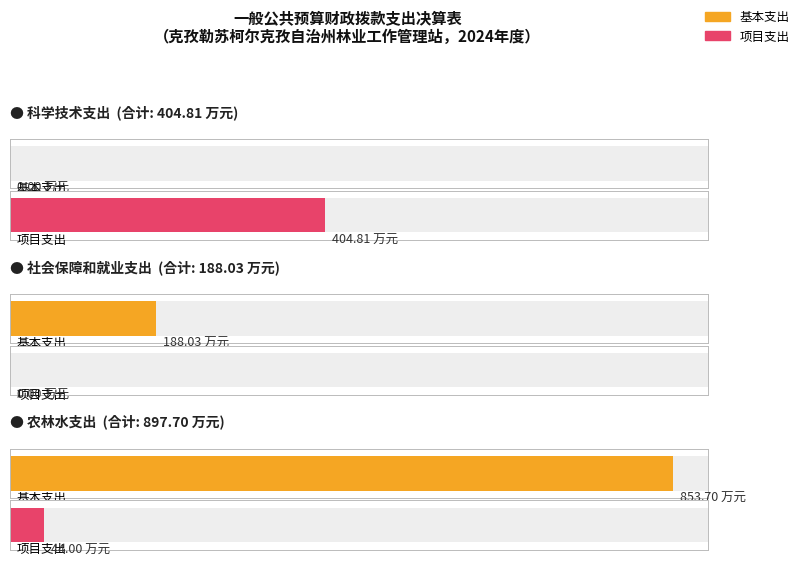

How many values in 基本支出 are above zero?

2